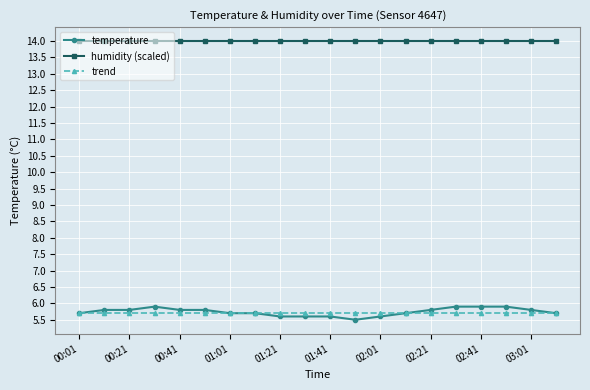

What is the value of the trend point at the 14th from the left?

5.7